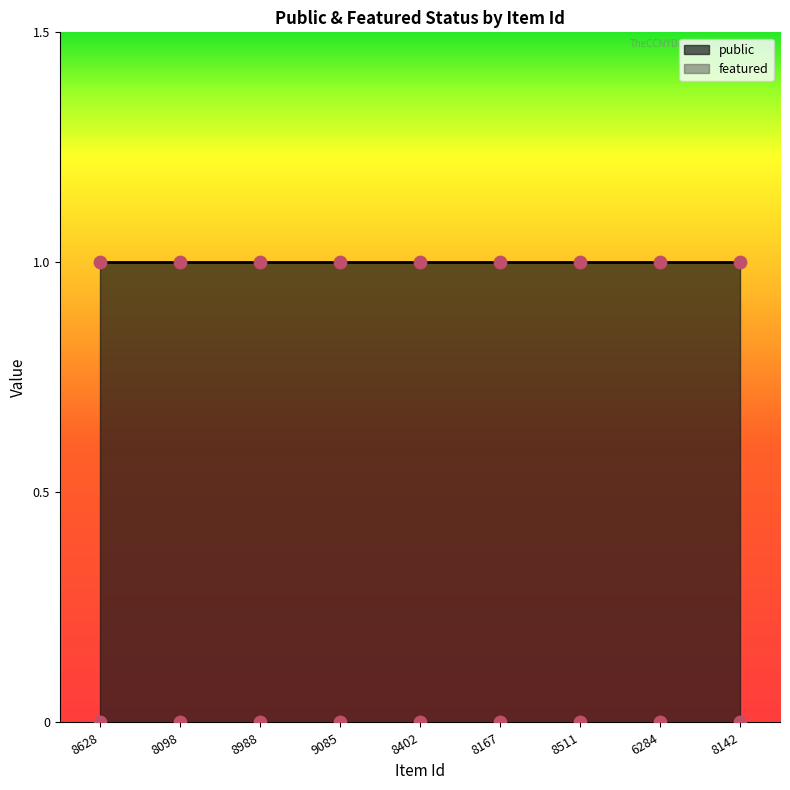

What is the total value across all series at 9085?

1